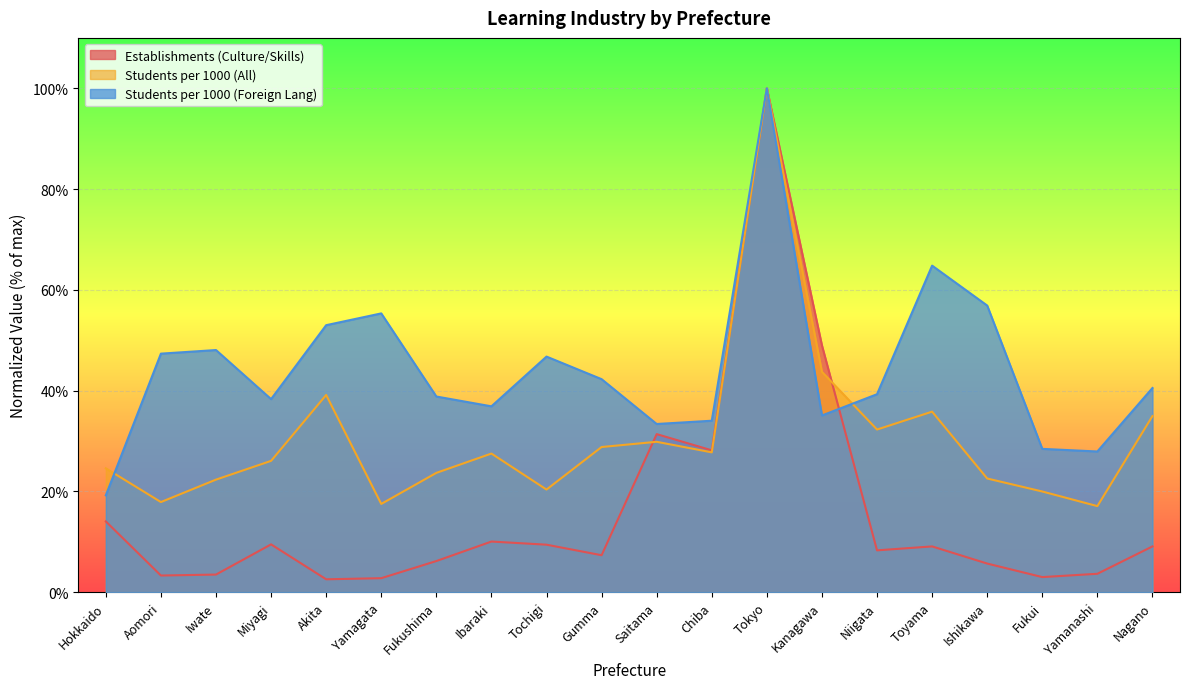

What are all the series names shown in the legend?

Establishments (Culture/Skills), Students per 1000 (All), Students per 1000 (Foreign Lang)